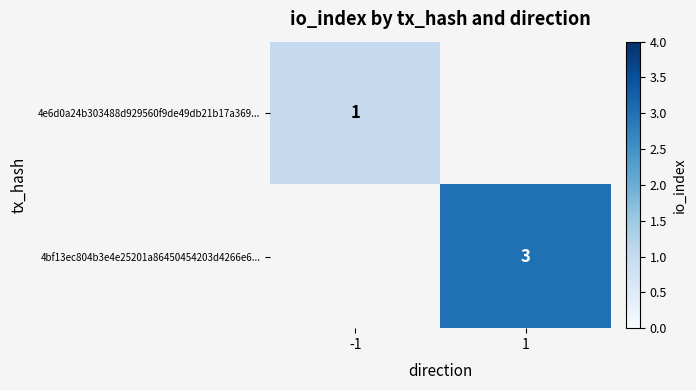

The 4bf13ec804b3e4e25201a86450454203d4266e6... series shows 3 at 1. True or false?

True